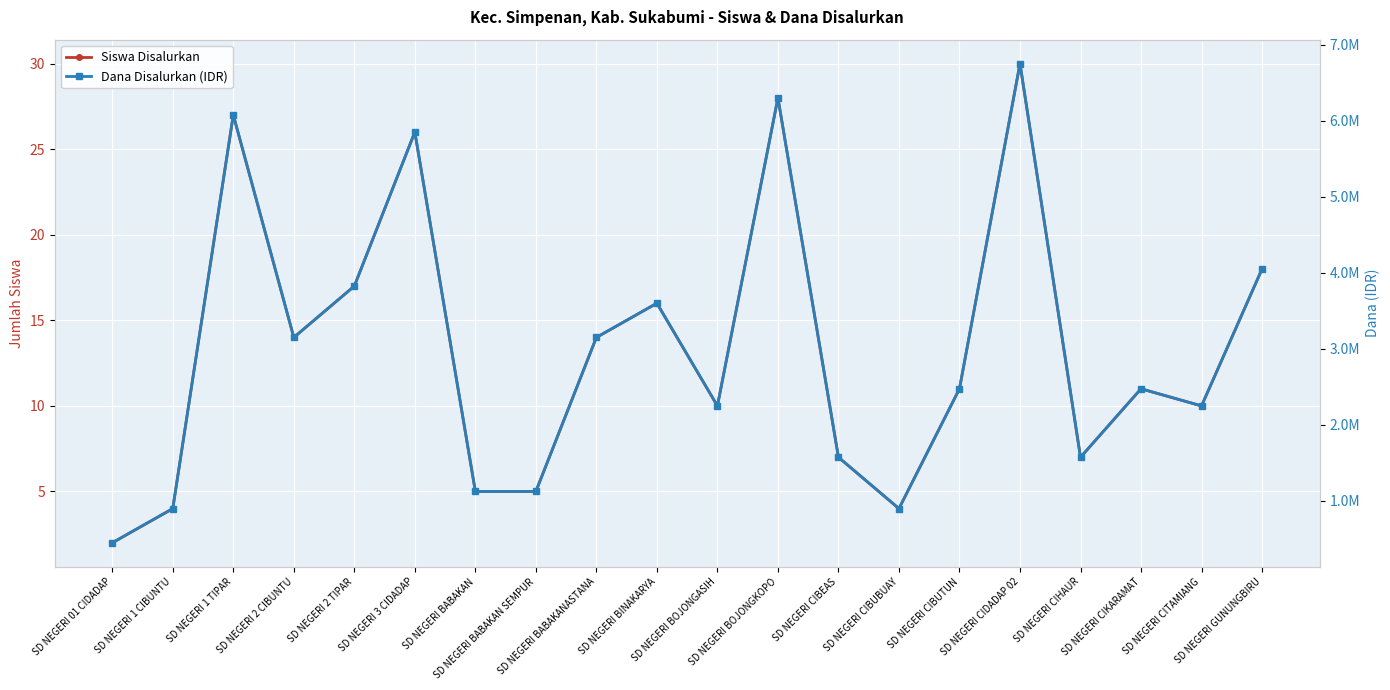

Is this an area chart (filled region under the line)?

No